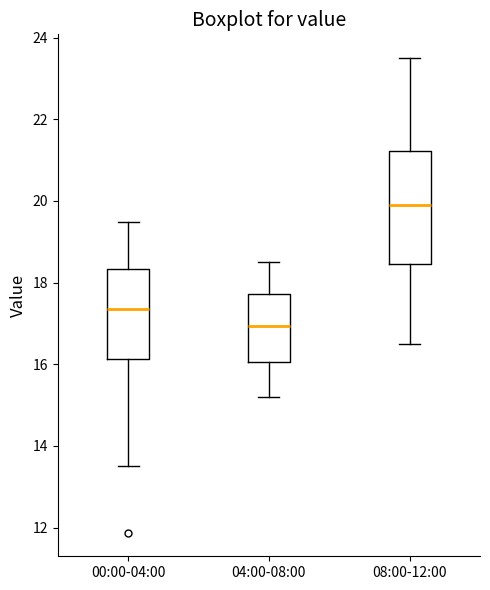

Reading left to right, transcribe this box plot: for each box, give where its median line is, the range the box spans, and where its two whiskers end, as read against the y-axis. The values are not printed on the chart, so give them approximately, as read against the axis.

00:00-04:00: median 17.4, box 16.2 to 18.4, whiskers 13.6 to 19.4
04:00-08:00: median 17.0, box 16.0 to 17.8, whiskers 15.2 to 18.6
08:00-12:00: median 20.0, box 18.4 to 21.2, whiskers 16.6 to 23.6